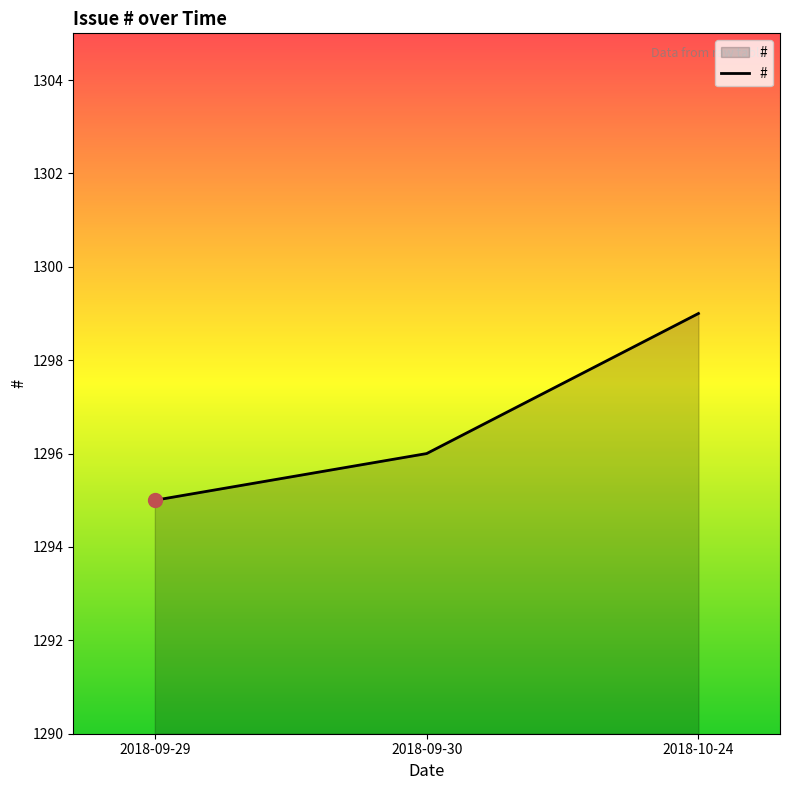

Reading left to right, transcribe all the data shown in this chart.

2018-09-29=1295	2018-09-30=1296	2018-10-24=1299